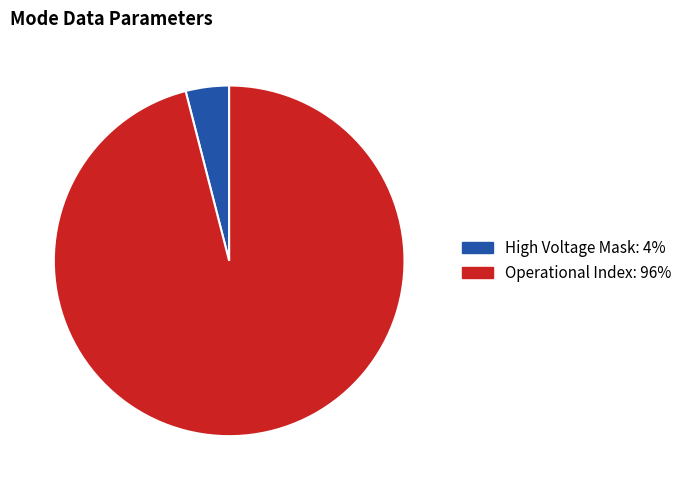

Does any single category account for the majority?

Yes